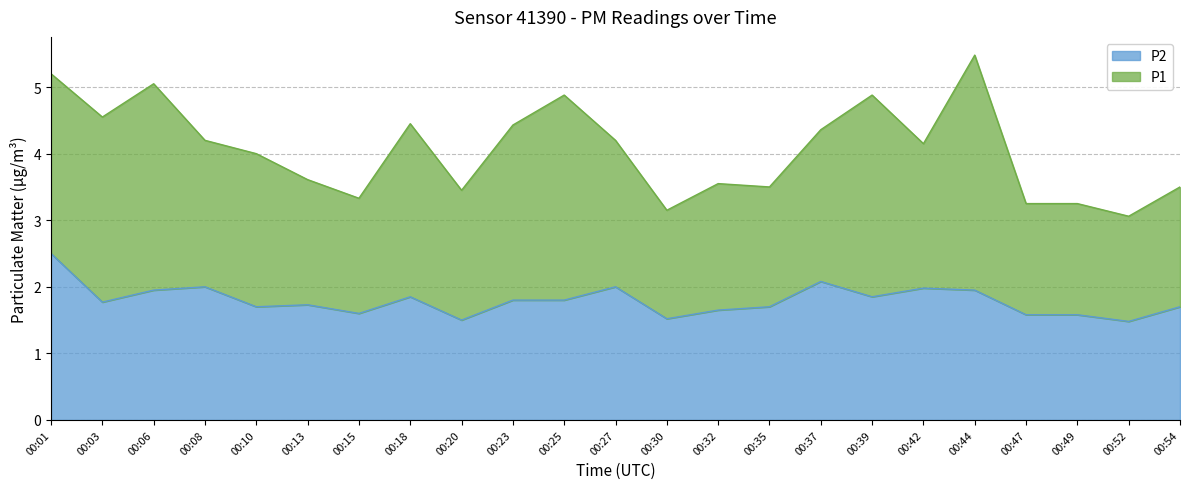

Is it true that the value at 00:35 is 1.7?

True